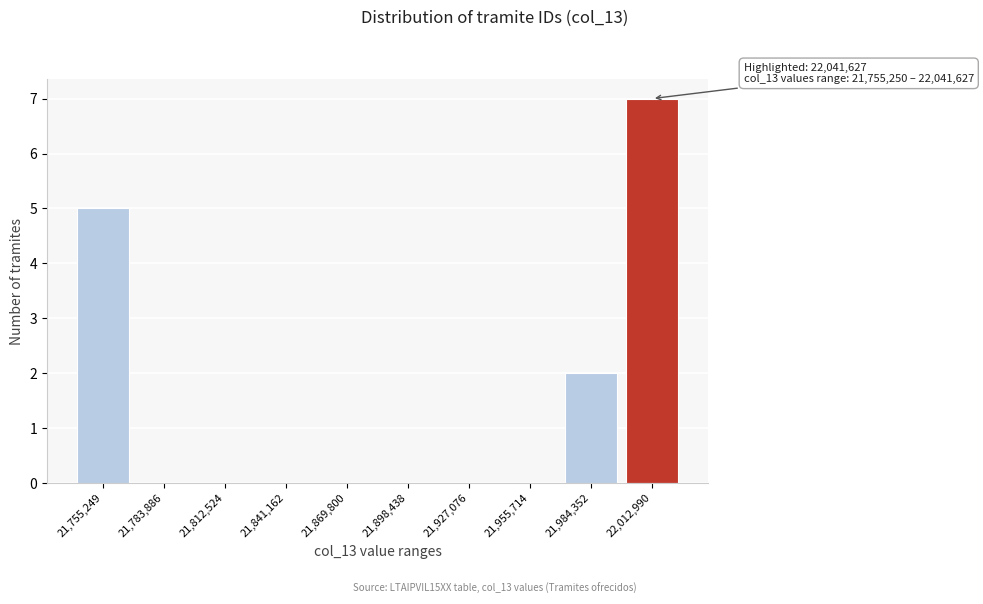

Reading left to right, extract all data points from this chart.

21,755,249=5	21,783,886=0	21,812,524=0	21,841,162=0	21,869,800=0	21,898,438=0	21,927,076=0	21,955,714=0	21,984,352=2	22,012,990=7